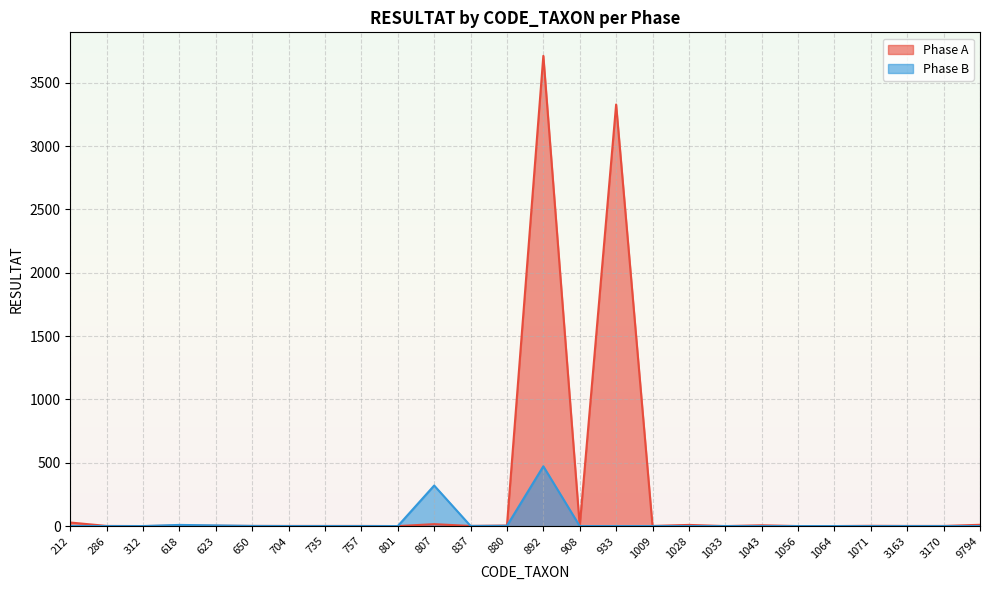

What is the difference between the second highest and minimum values in the Phase B series?

320